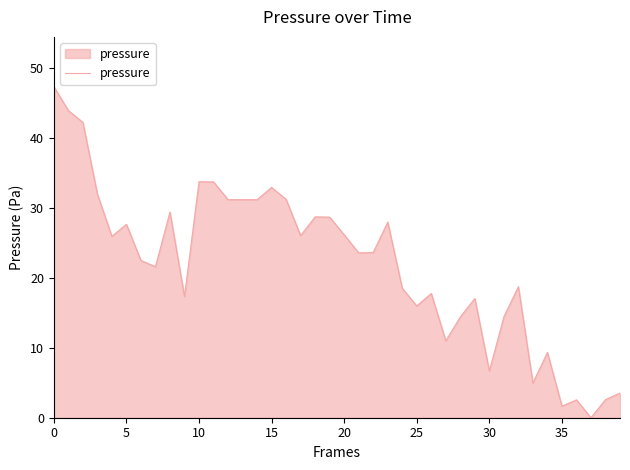

What is the greatest value displayed?

47.4